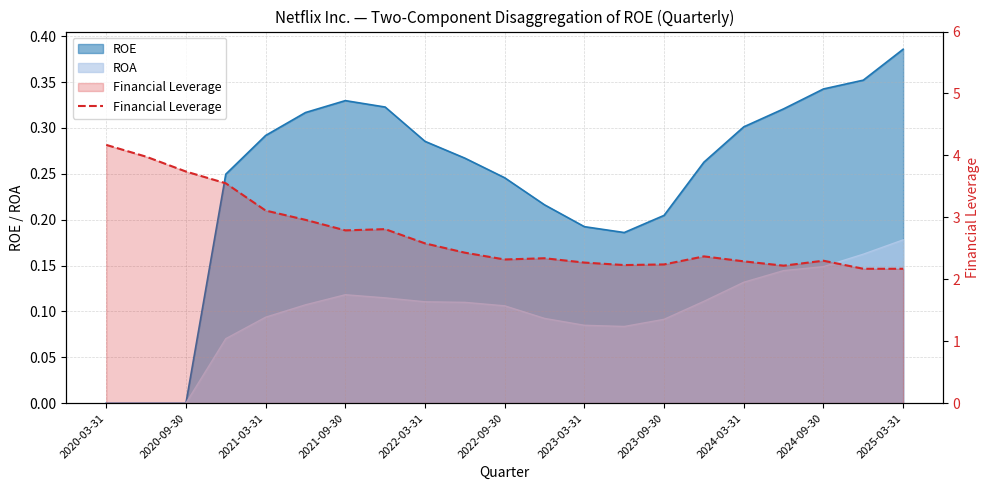

Does the chart display data point markers on the line(s)?

No